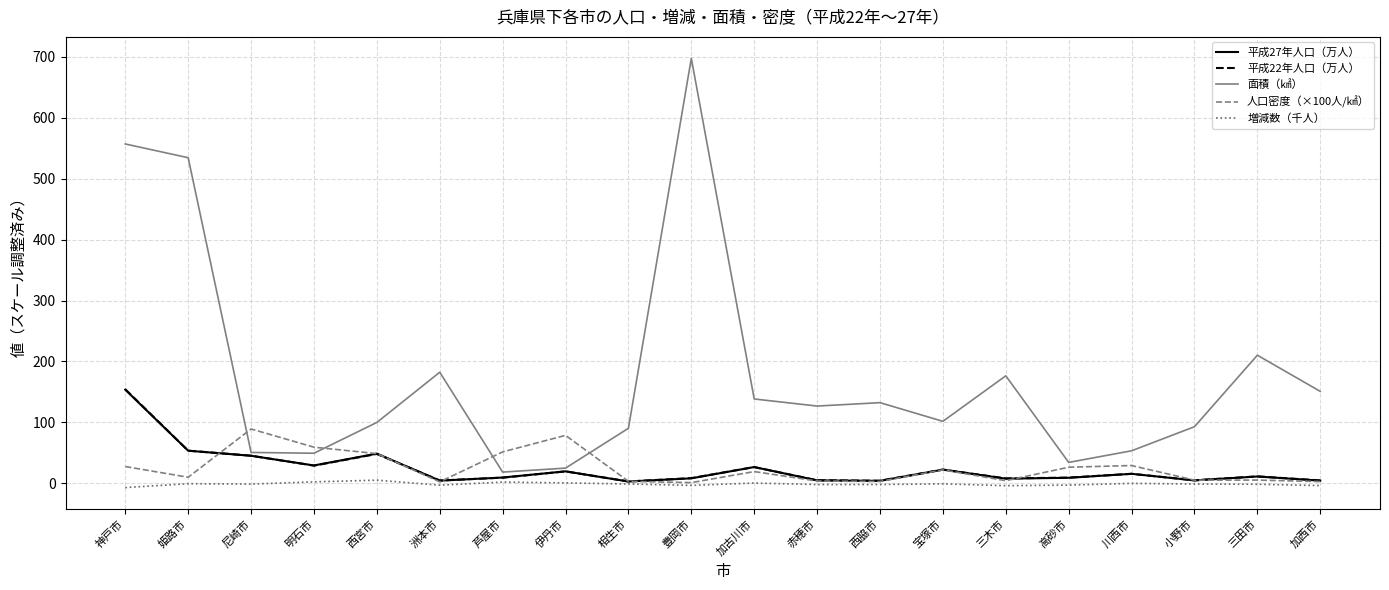

After their last crossing, which series has the higher values: 面積（㎢） or 人口密度（×100人/㎢）?

面積（㎢）